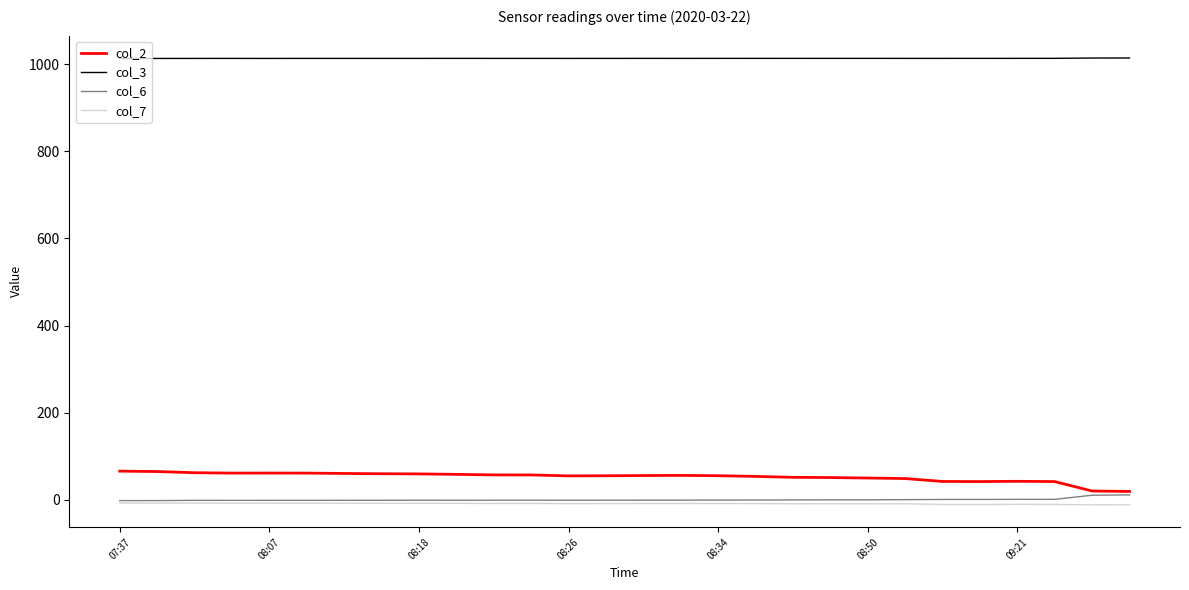

What is the minimum value for col_3?

1013.0